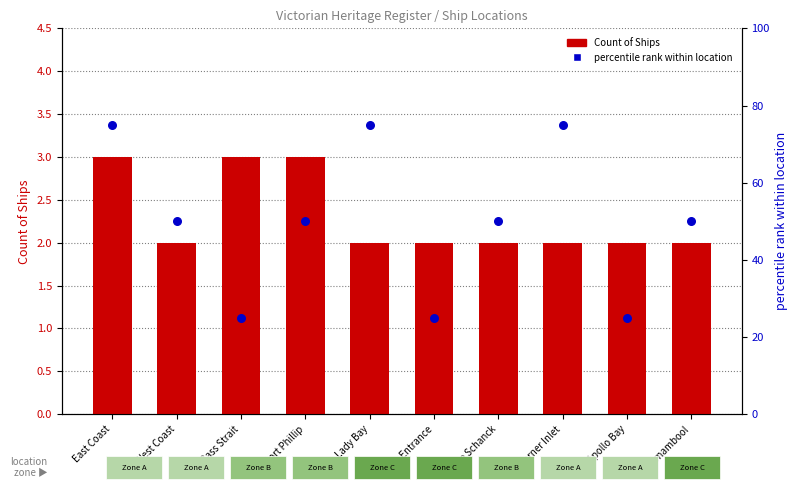

What are all the series names shown in the legend?

Count of Ships, percentile rank within location